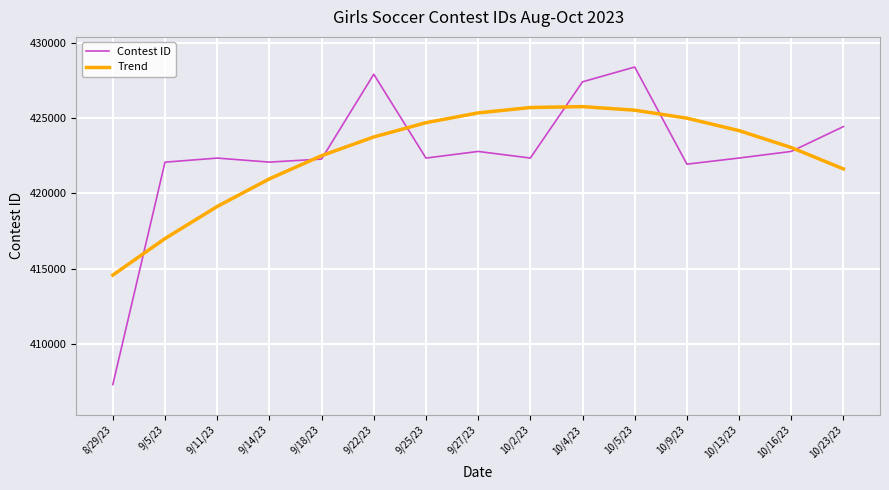

Does the chart have visible grid lines?

Yes